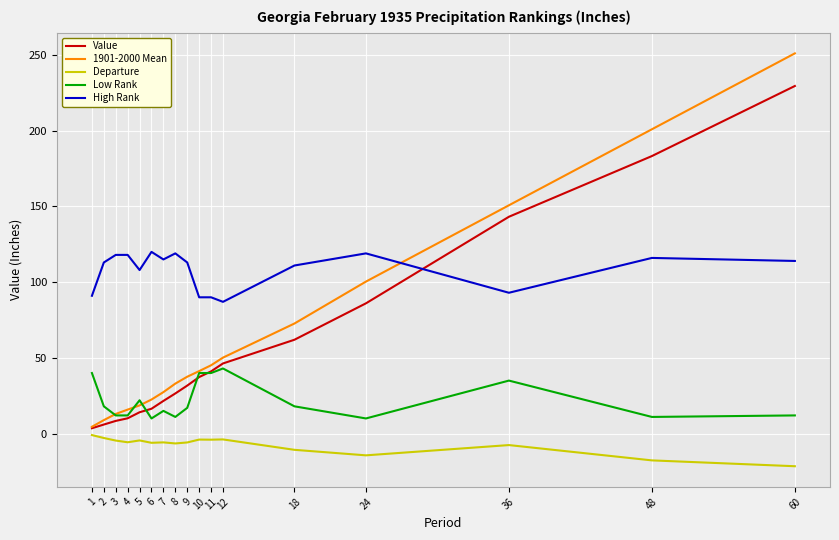

True or false: High Rank and Low Rank intersect in this chart.

False